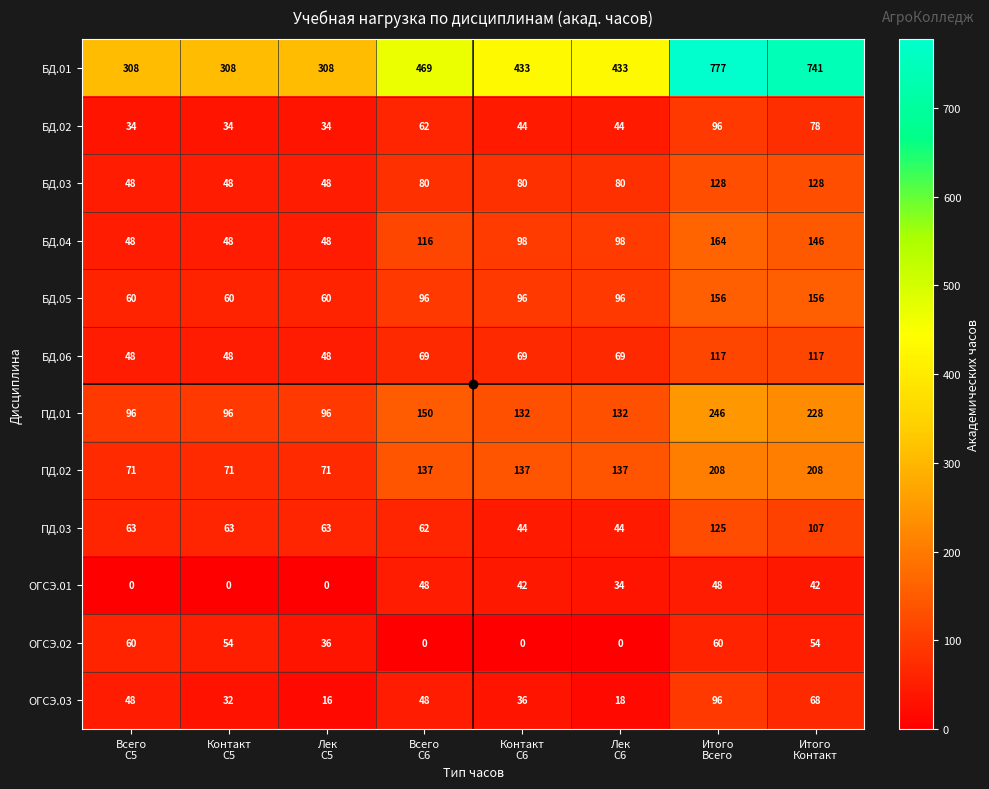

Which series has the largest range (max minus min)?

БД.01